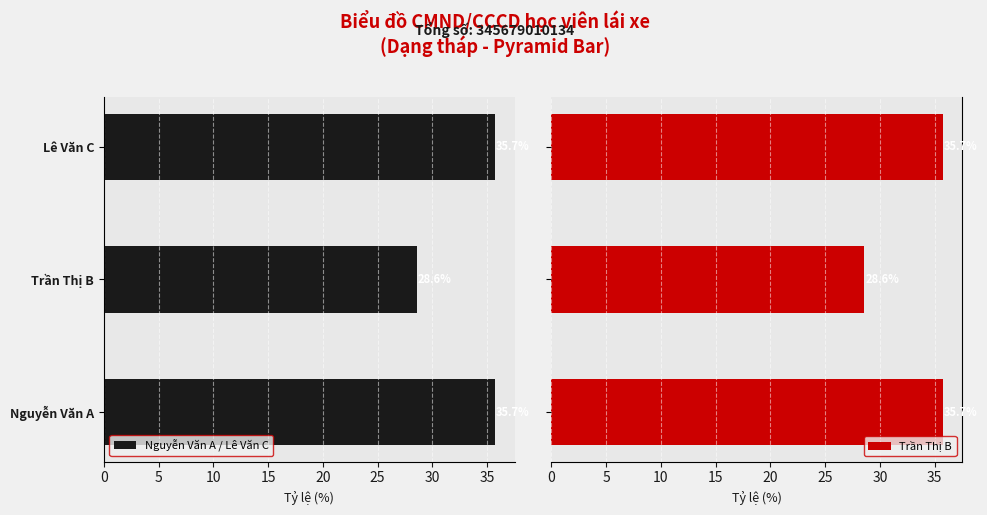

What is the value of the Trần Thị B bar at the 1st from the left?

35.7